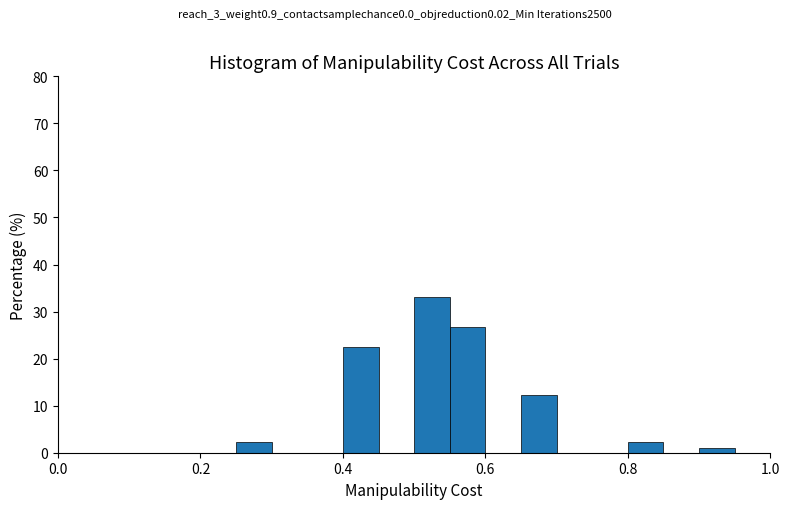

Read against the x-axis, roughly where is the centre of the tallest bar?

0.52